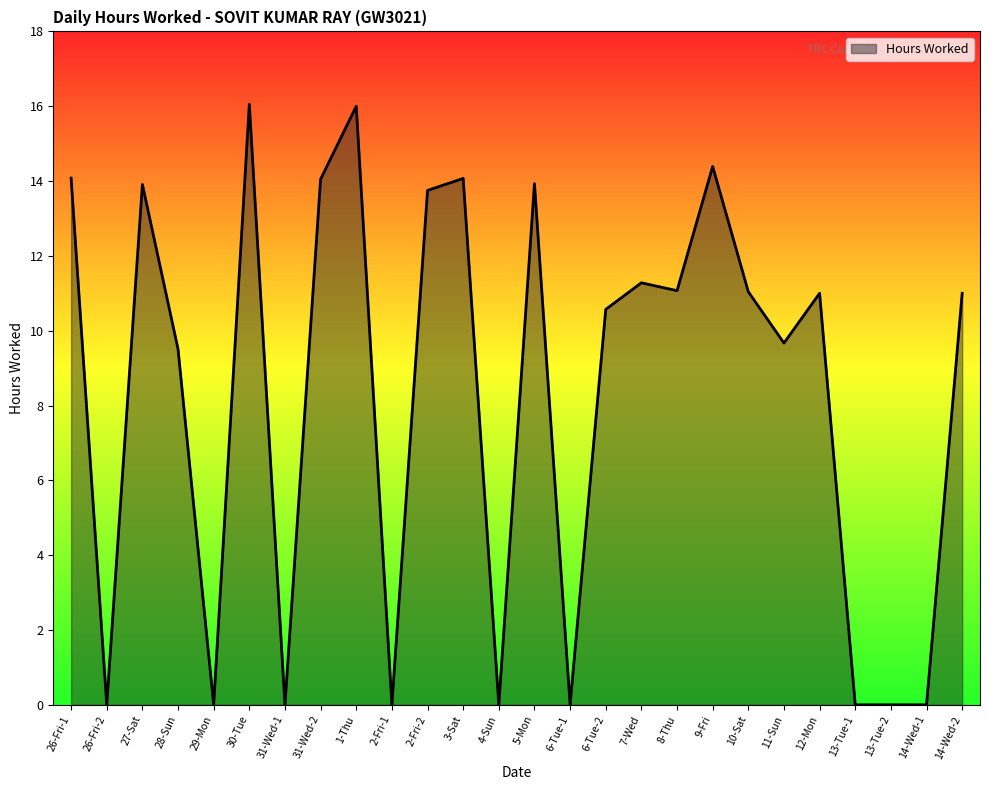

Which has a higher value, 3-Sat or 1-Thu?

1-Thu